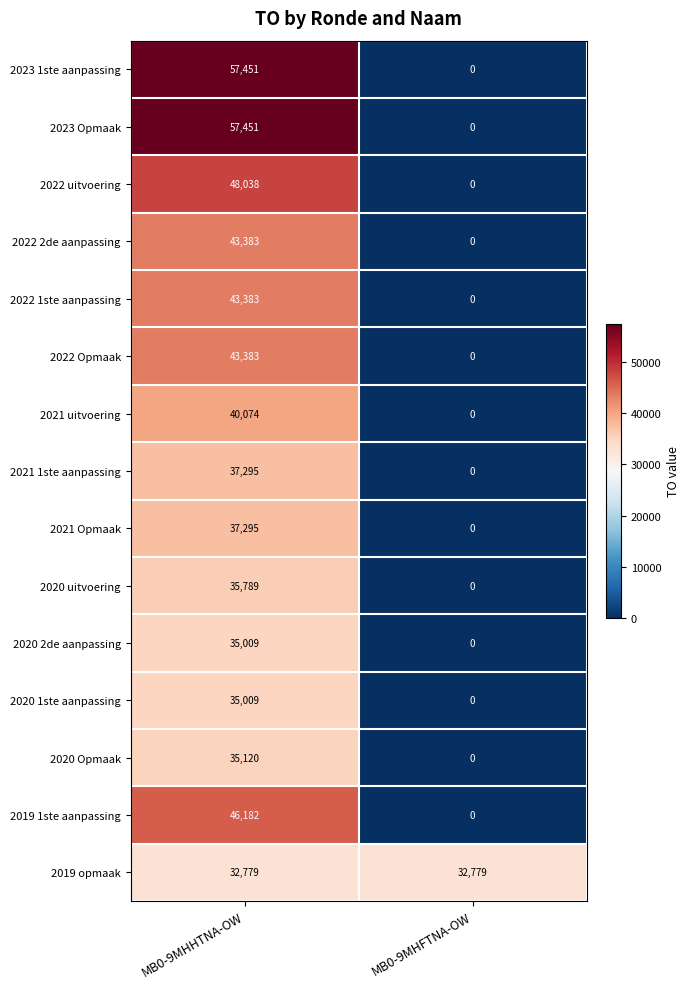

Which series has the largest total across all categories?

2019 opmaak